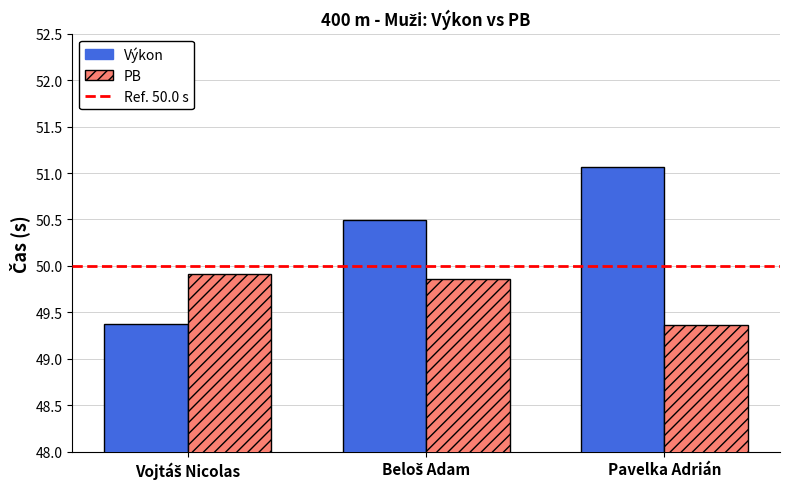

What is the average value of the PB series?

49.7